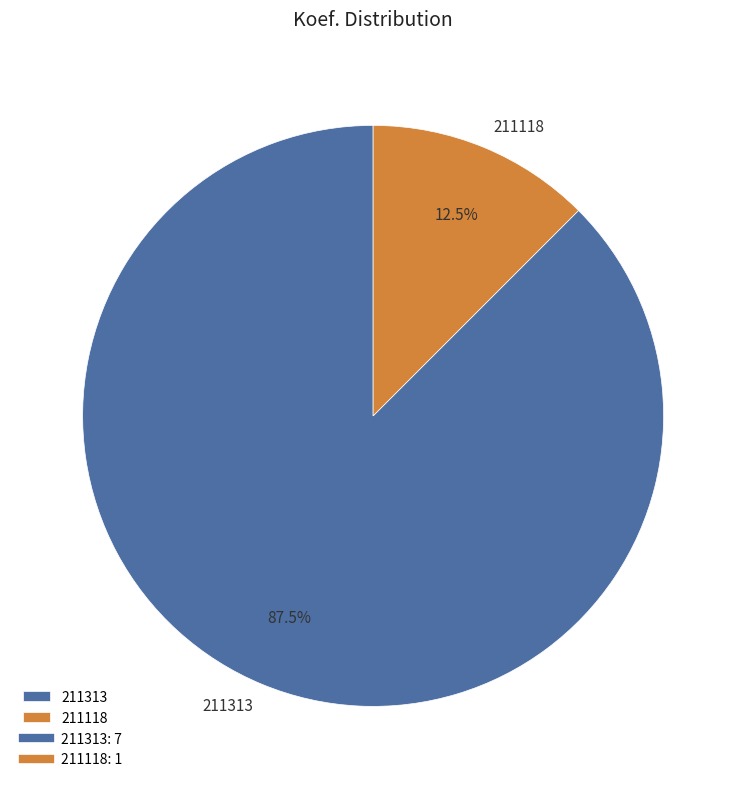

To the nearest percent, what is the combined percentage of 211118 and 211313?

100%